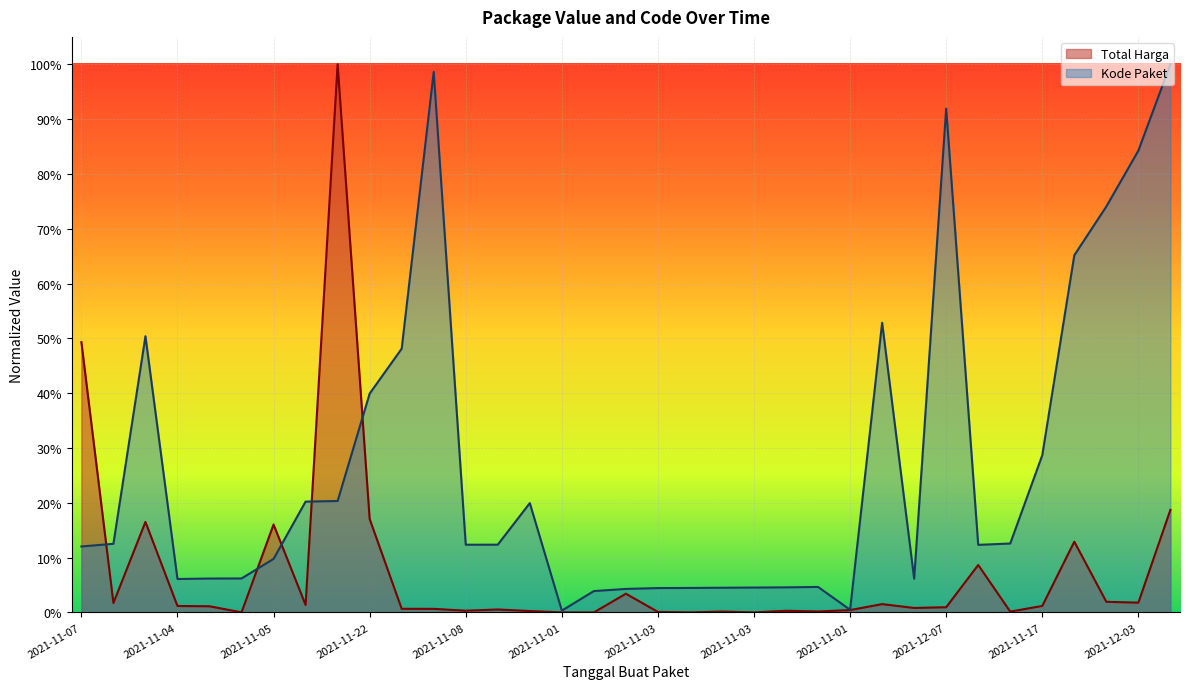

At 2021-11-01, list the series in order from smallest to largest.

Total Harga, Kode Paket